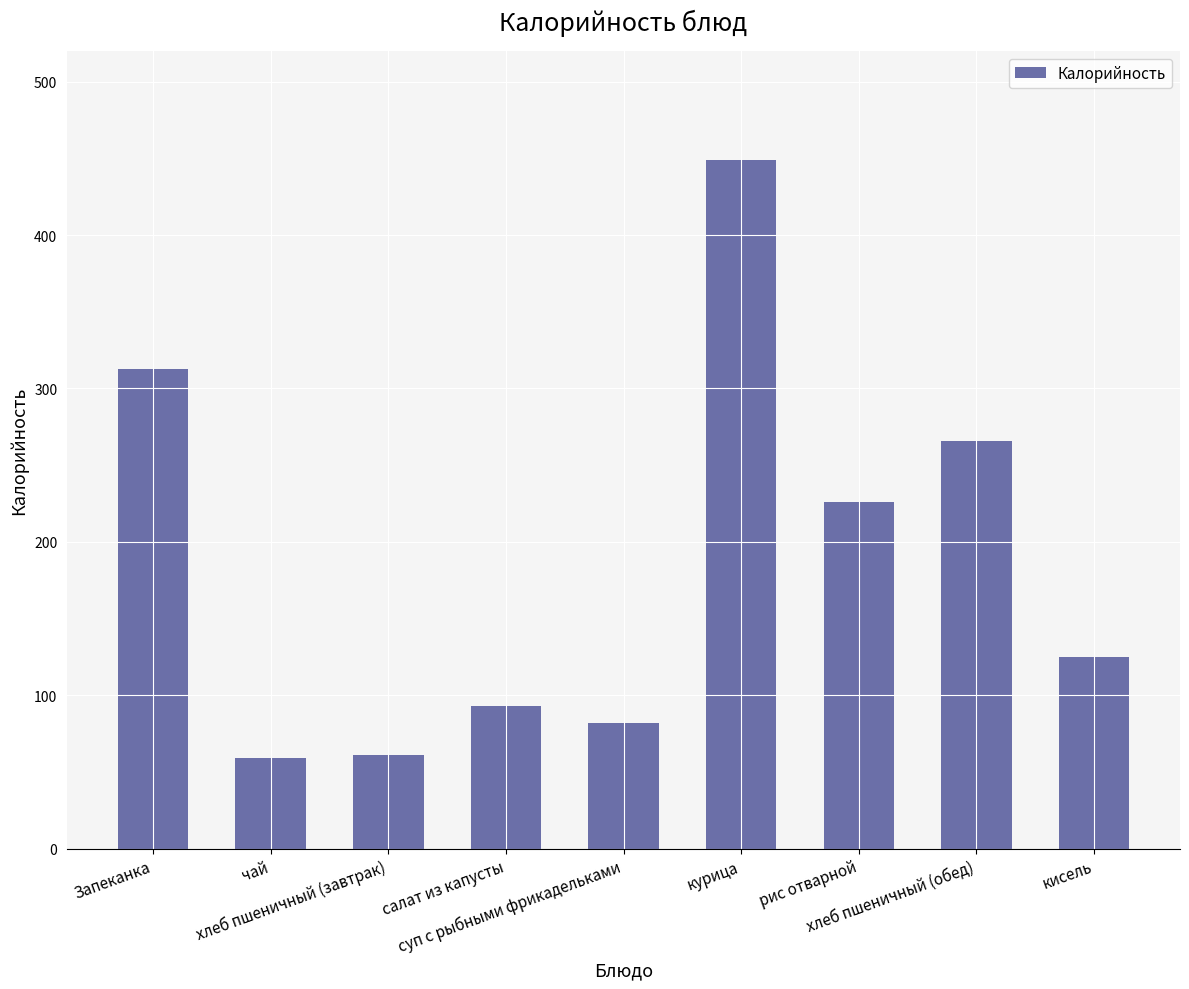

What is the label of the 4th bar from the left?

салат из капусты